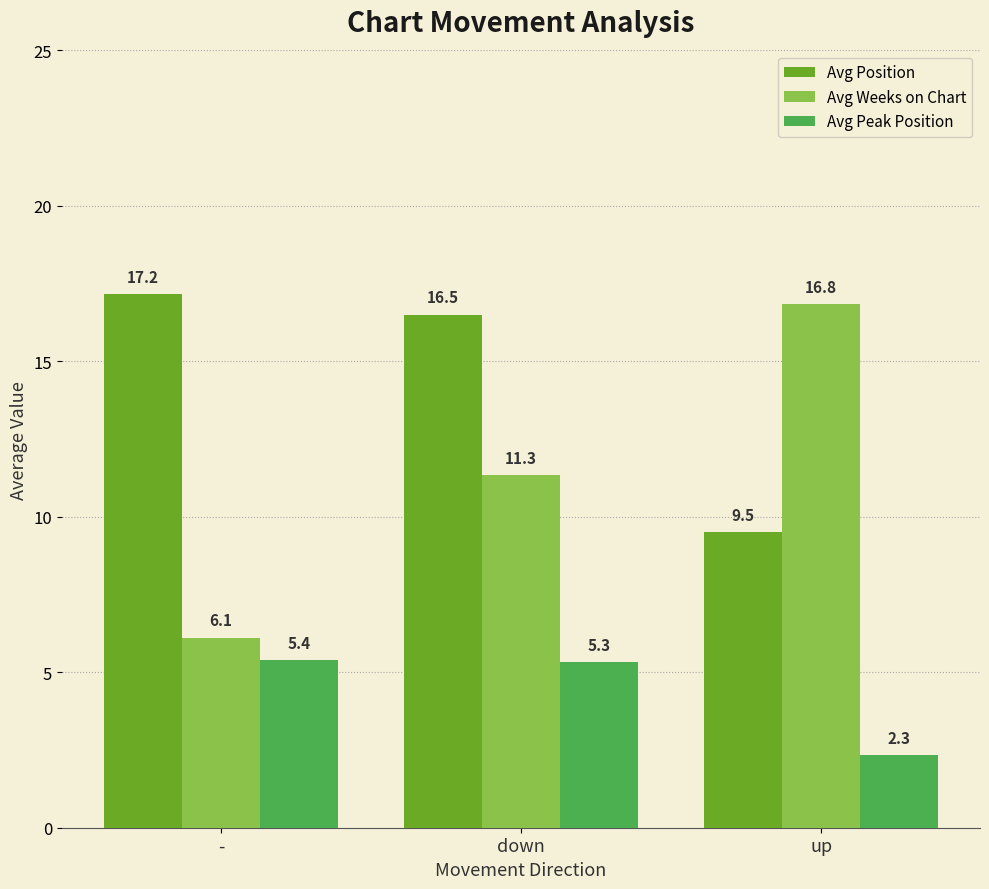

What is the spread (max minus min) of values at down?

11.2